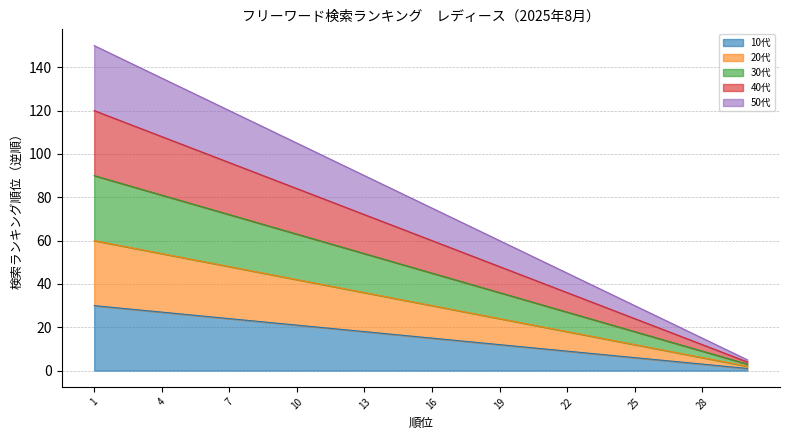

True or false: 30代 and 20代 cross at least once.

False